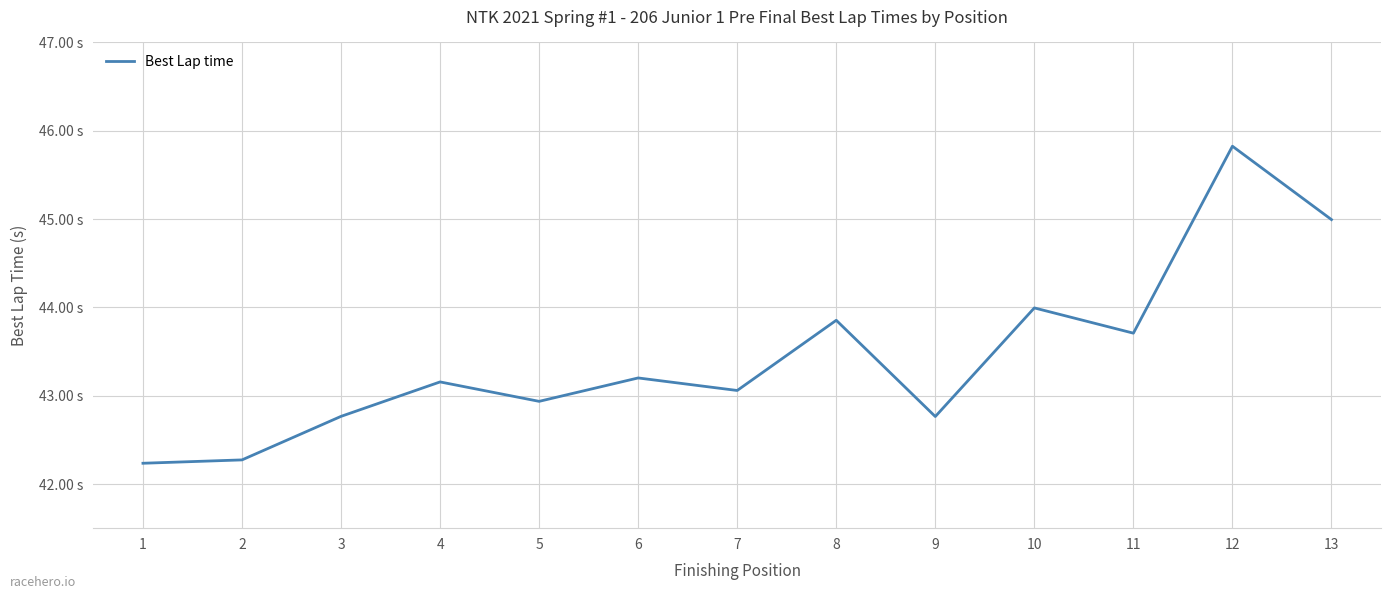

What is the ratio of the value at 9 to the value at 12?

0.9